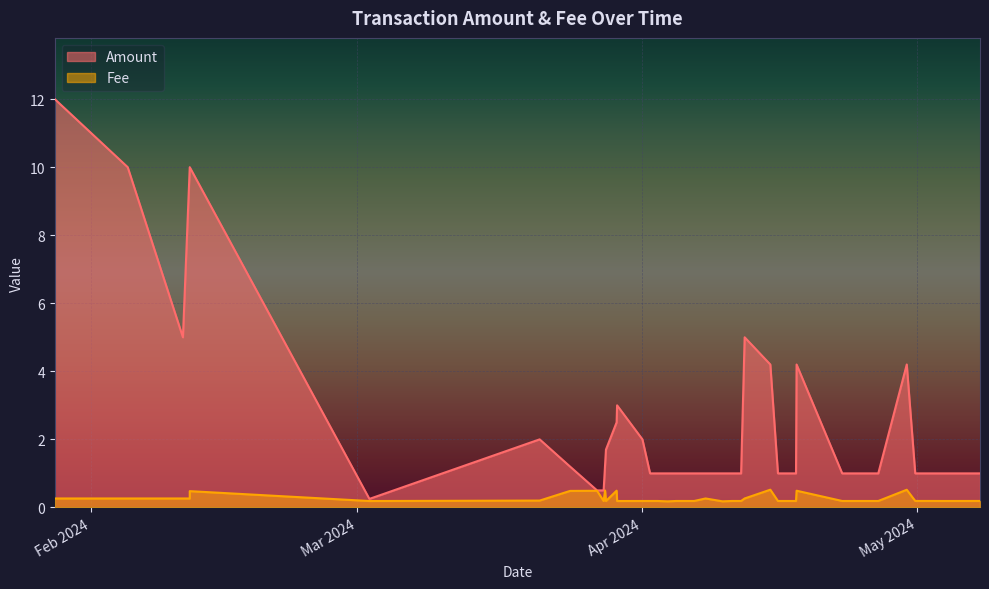

Which has a higher value, 14 or 24?

14